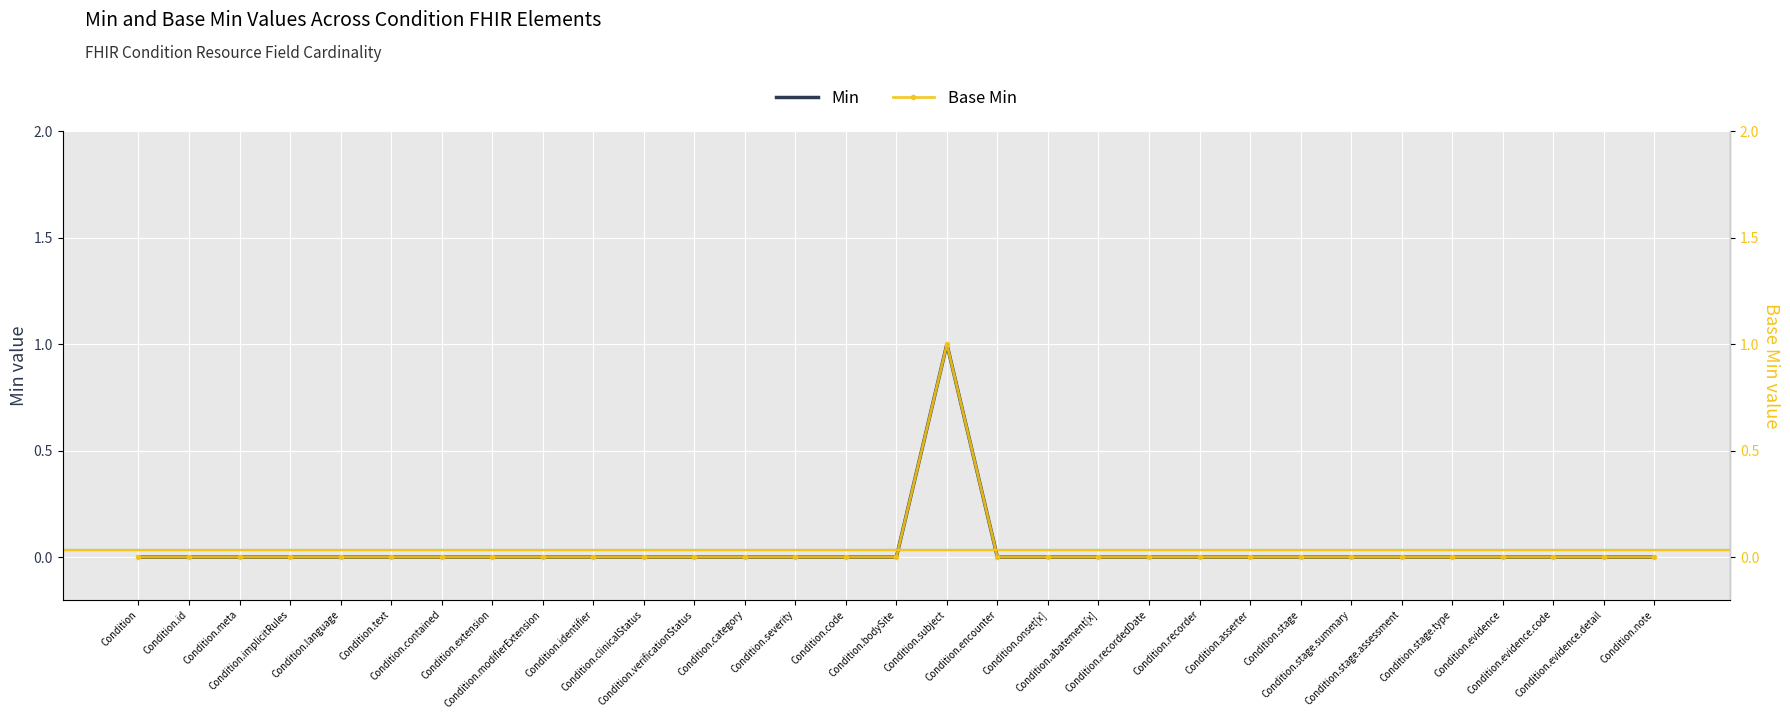

Between Condition.text and Condition.note, which series saw the biggest shift?

Min